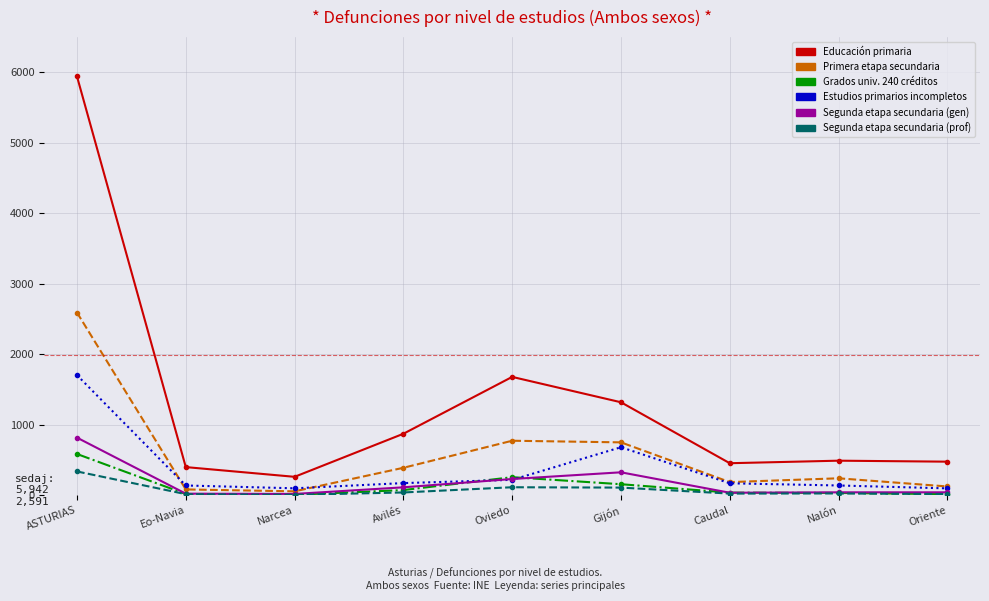

Is this an area chart (filled region under the line)?

No